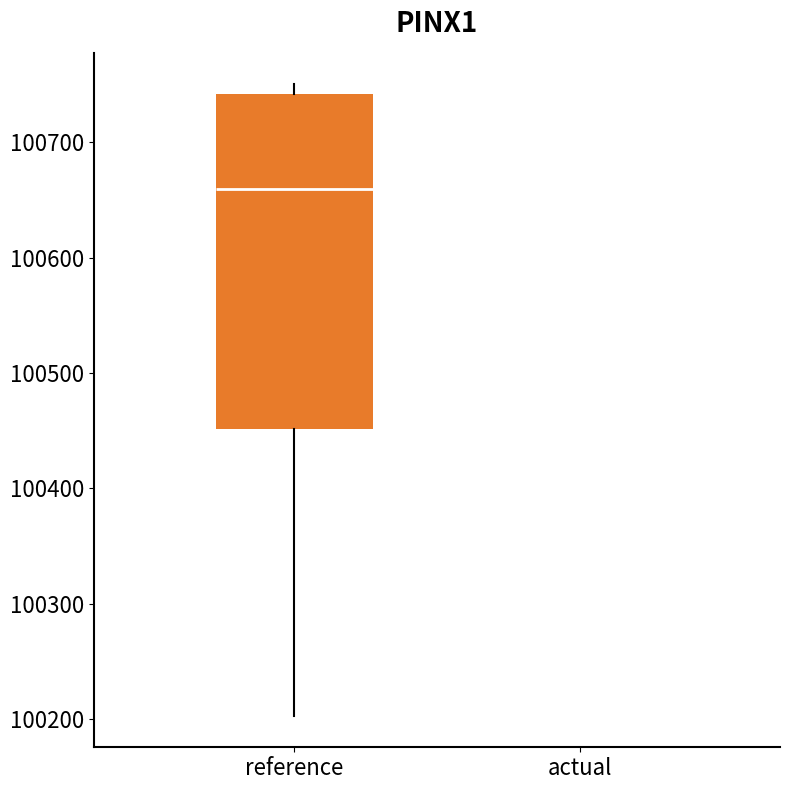

Reading left to right, read every box against the y-axis: the position of its median line, the range the box covers, and the ends of its whiskers. The values are not printed on the chart, so give them approximately, as read against the axis.

reference: median 100660, box 100450 to 100740, whiskers 100200 to 100750
actual: box collapsed to a line at 100750, whiskers 100750 to 100750